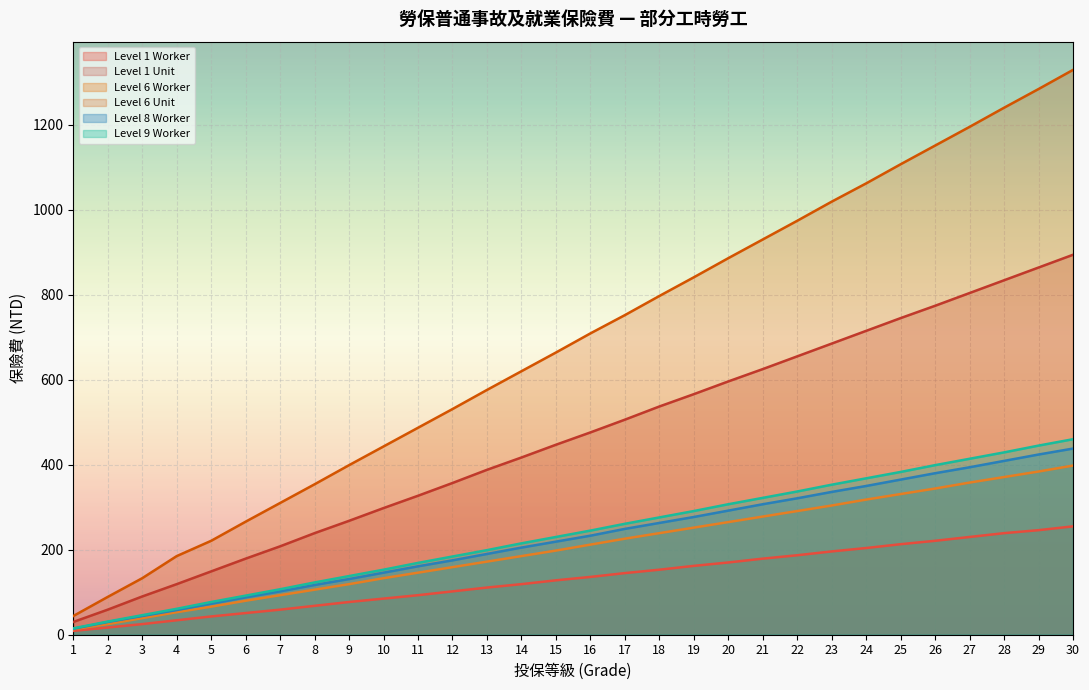

Where does the Level 9 Worker series first go above 245?

17